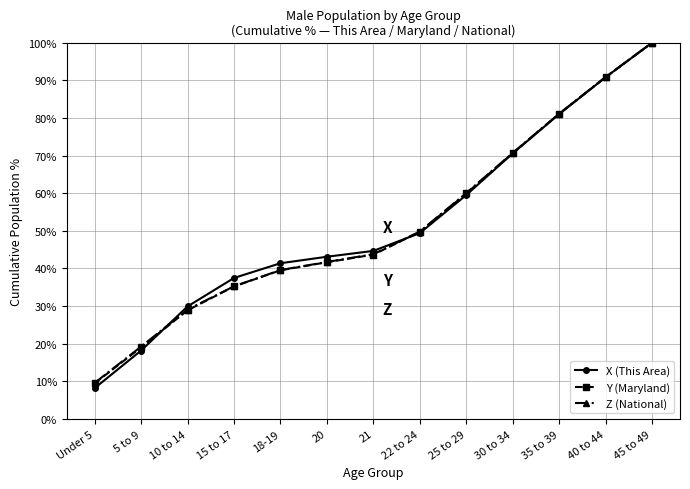

What are all the series names shown in the legend?

X (This Area), Y (Maryland), Z (National)